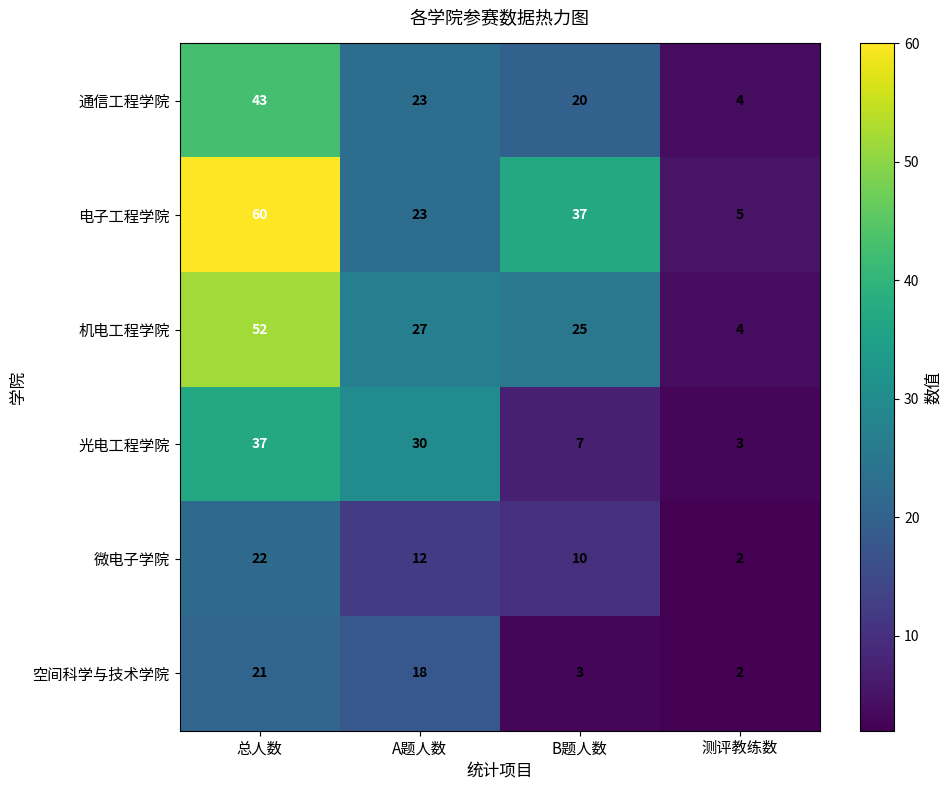

At which category does the chart reach its peak across all series?

总人数